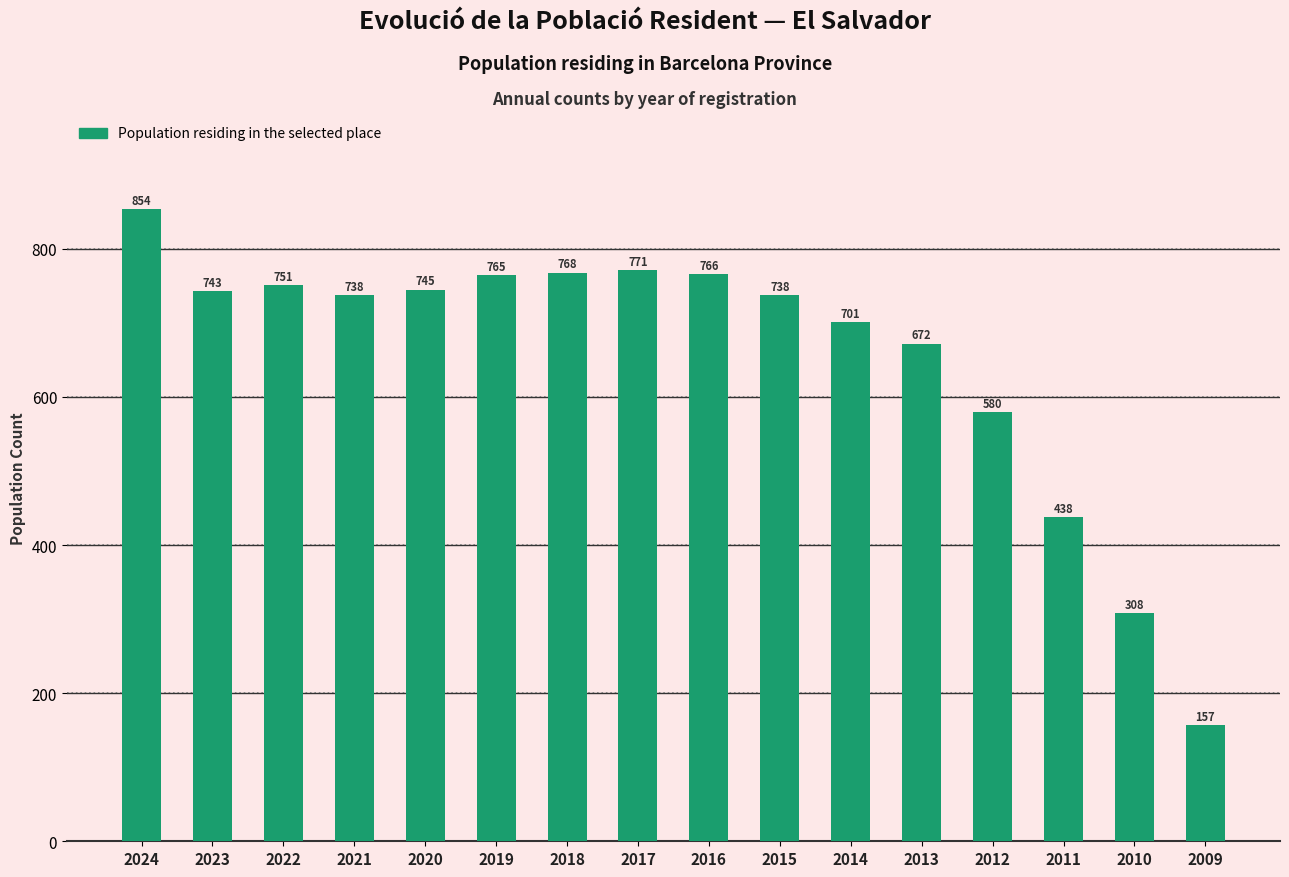

Are the bars grouped side by side (vs. stacked)?

No